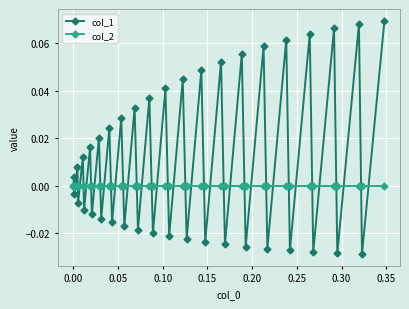

How many interior local valleys does the col_1 series have?

19